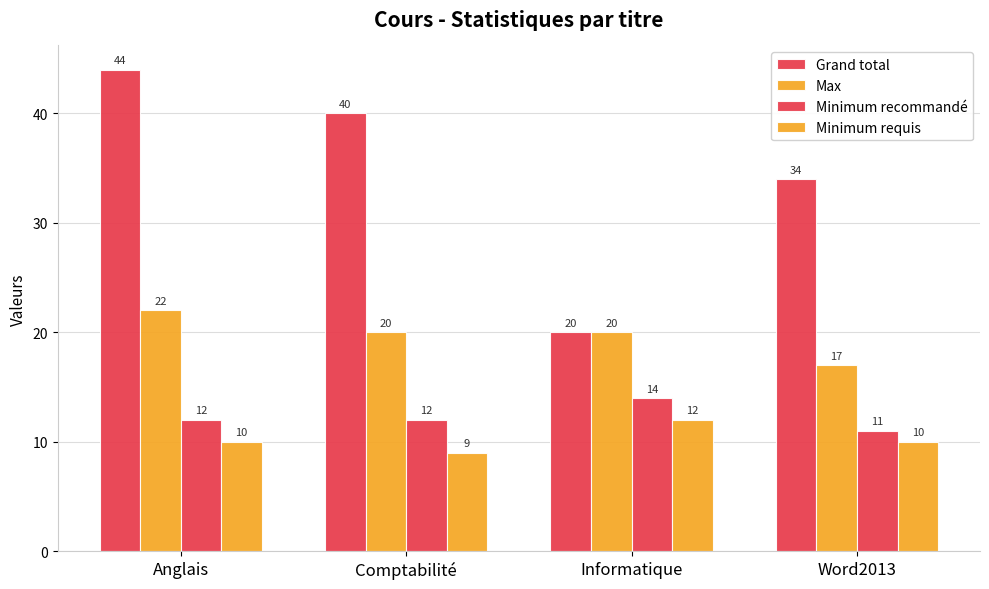

What is the value of the Max bar at the 4th from the left?

17